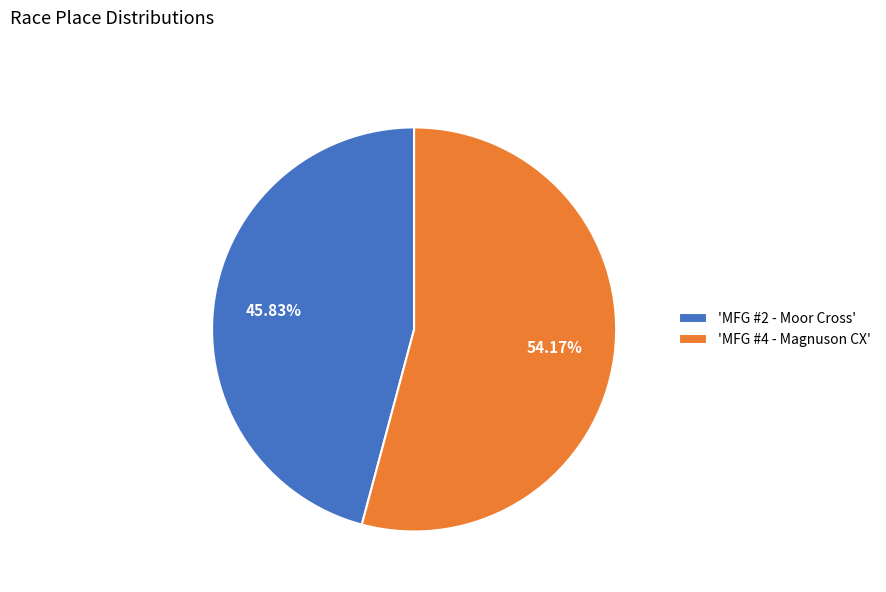

Is the sum of 'MFG #2 - Moor Cross' and 'MFG #4 - Magnuson CX' greater than half?

Yes